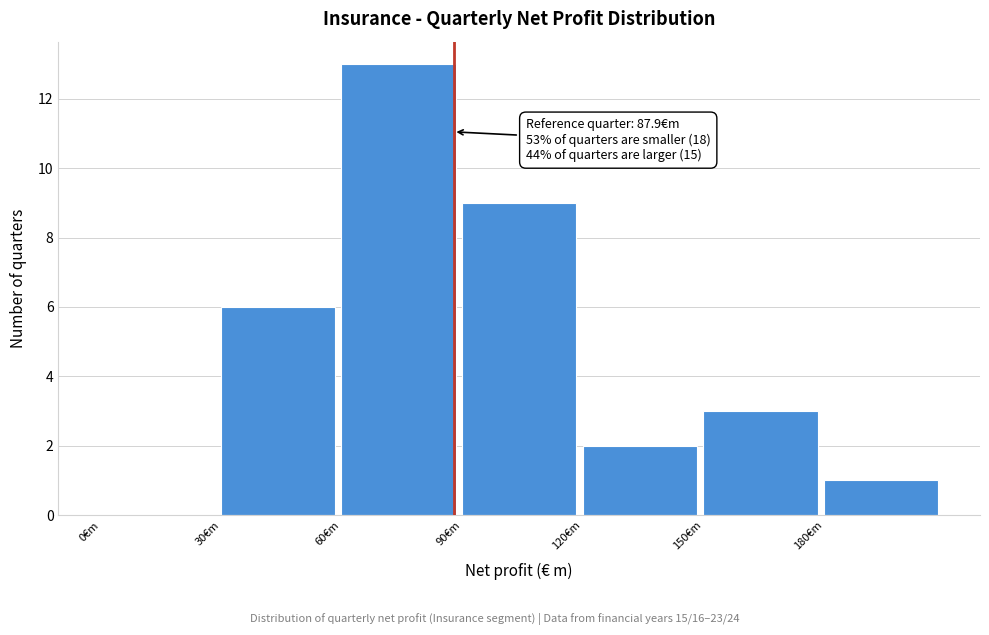

Over which range of the x-axis is the bar tallest?

60 to 90